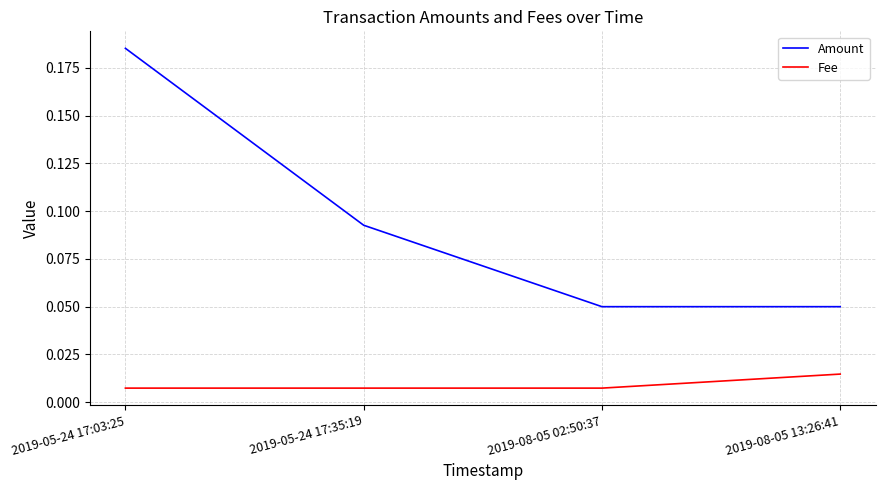

True or false: Fee has more than 1 points higher than both neighbors.

False